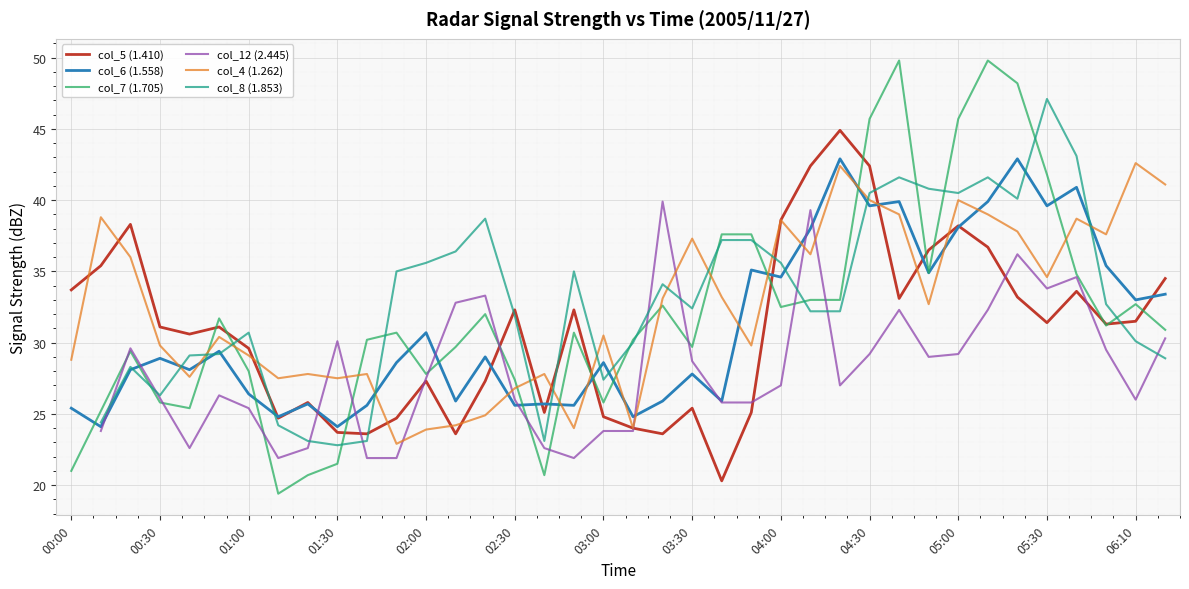

What is the greatest value displayed?

49.8